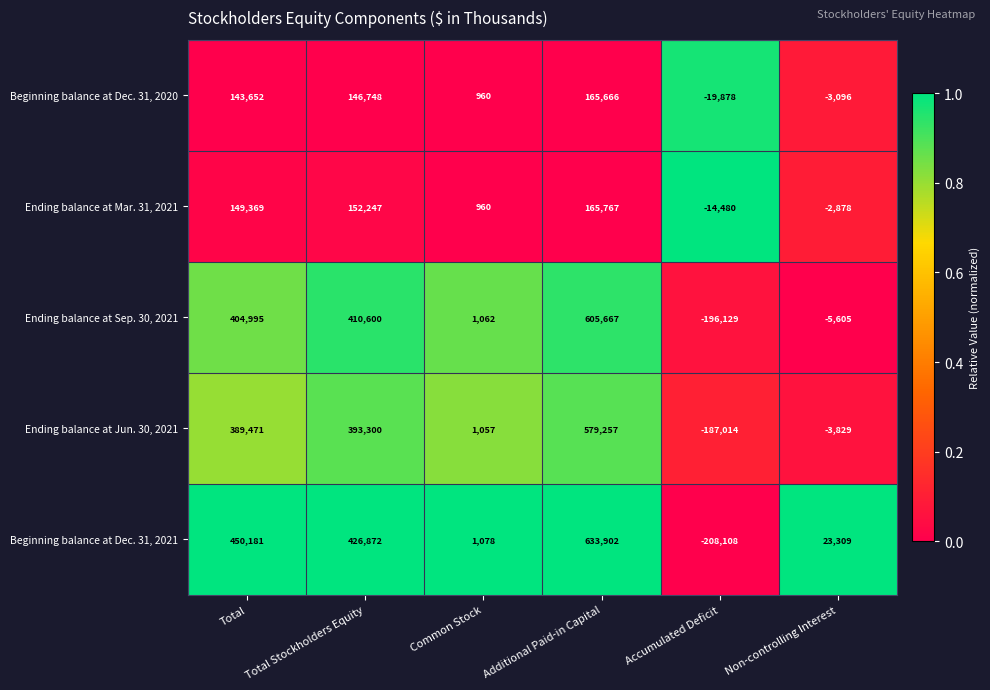

What is the average value of the Ending balance at Jun. 30, 2021 series?

195374